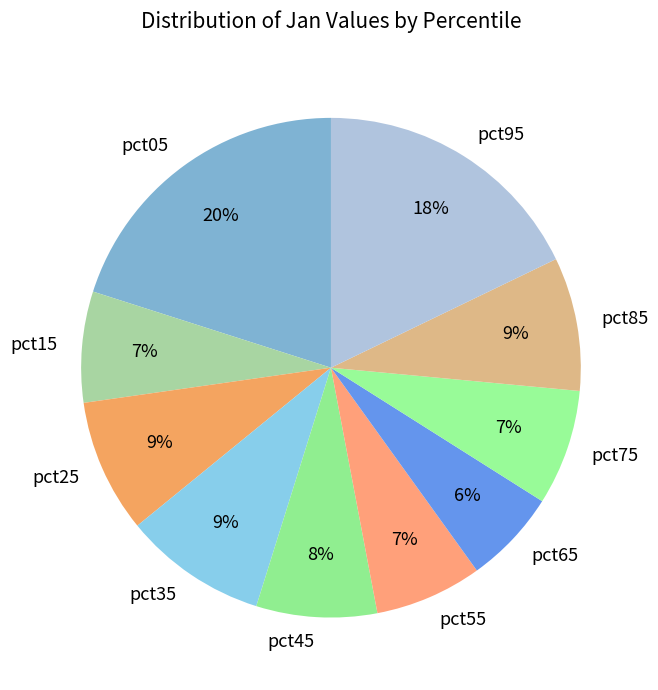

To the nearest percent, what is the combined percentage of pct95 and pct05?

38%